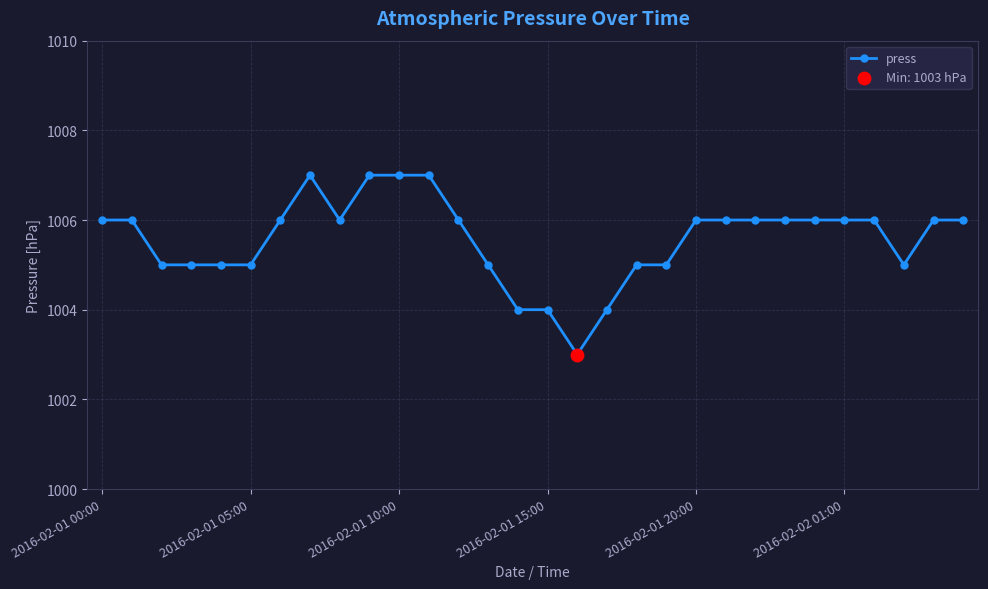

What is the difference between the maximum and minimum values?

4